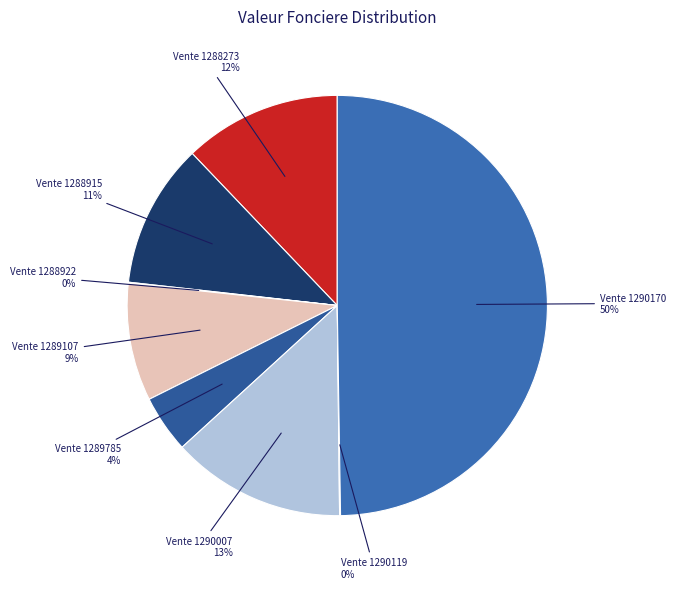

Do Vente 1289785 and Vente 1289107 together represent more than half of the pie?

No